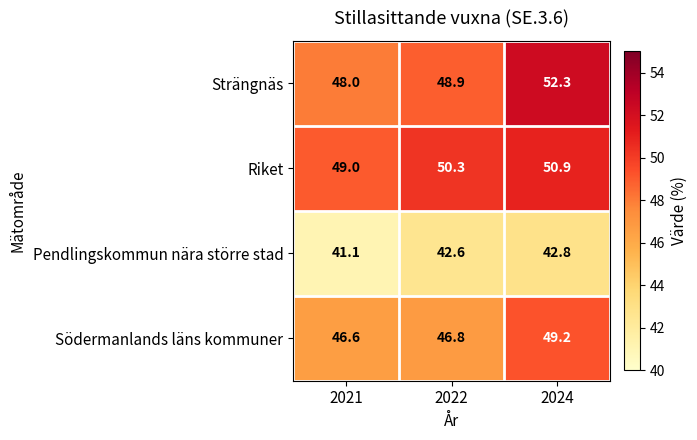

The Pendlingskommun nära större stad series shows 42.8 at 2024. True or false?

True